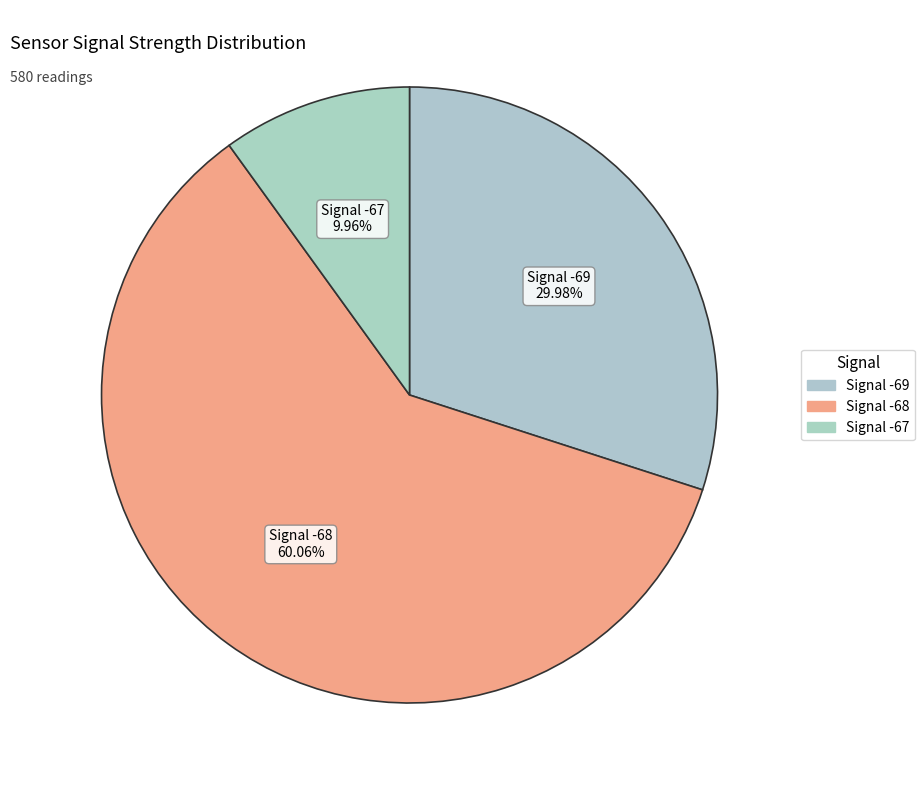

Count the number of slices in the pie.

3